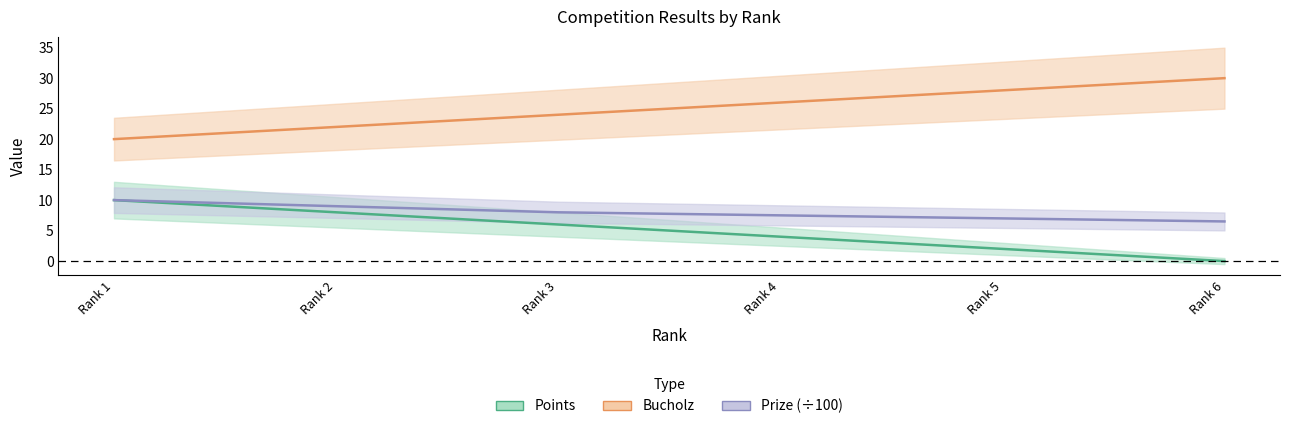

True or false: Points has more than 1 points higher than both neighbors.

False